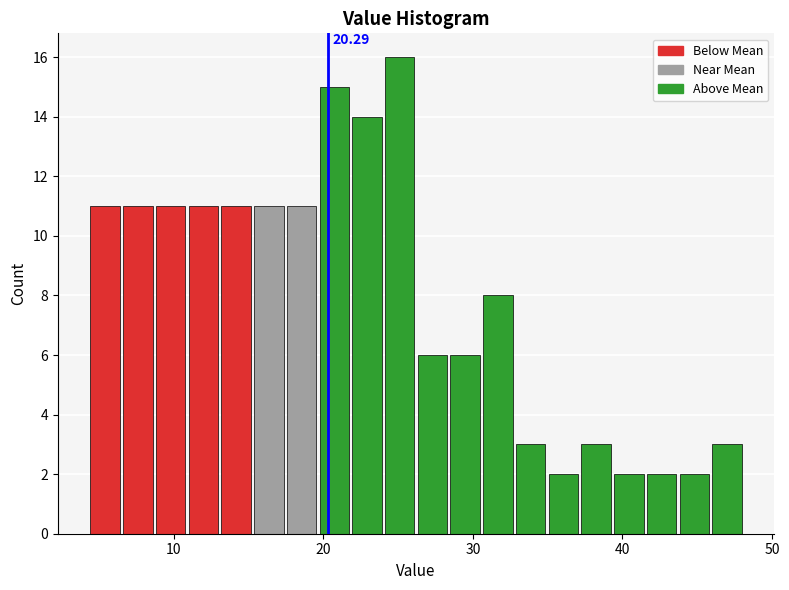

Read against the x-axis, roughly where is the centre of the tallest bar?

25